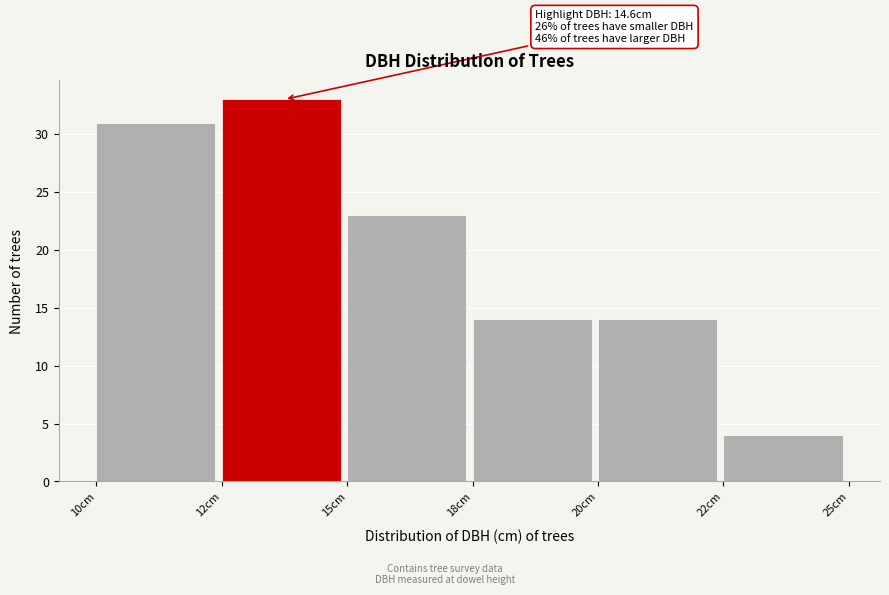

Reading right to left, what are all the values shown in this chart?

4	14	14	23	33	31